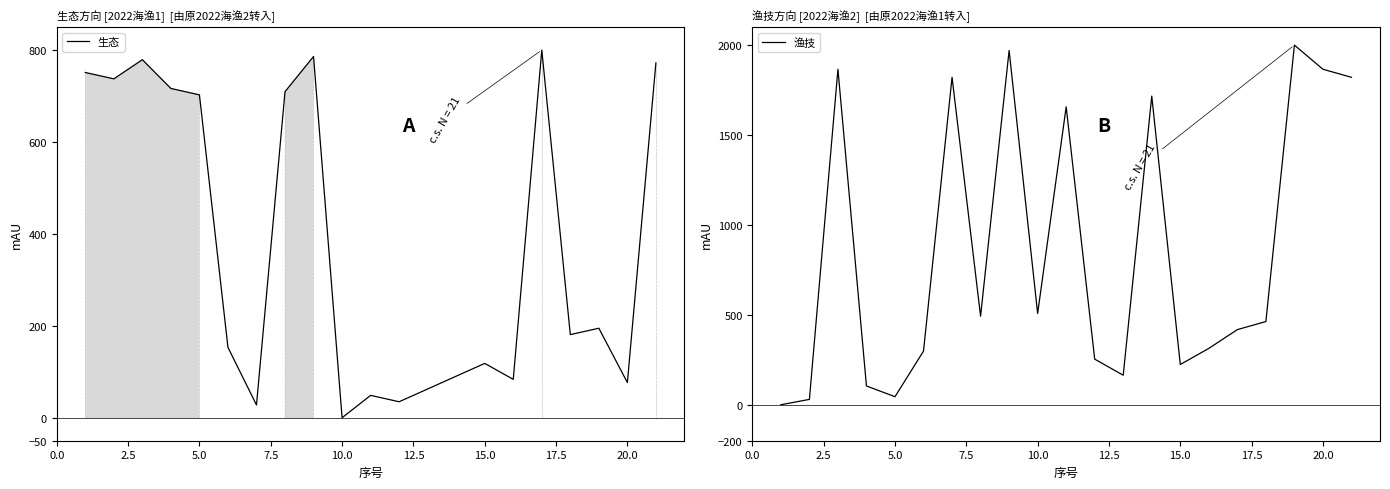

True or false: 生态 and 渔技 cross at least once.

True